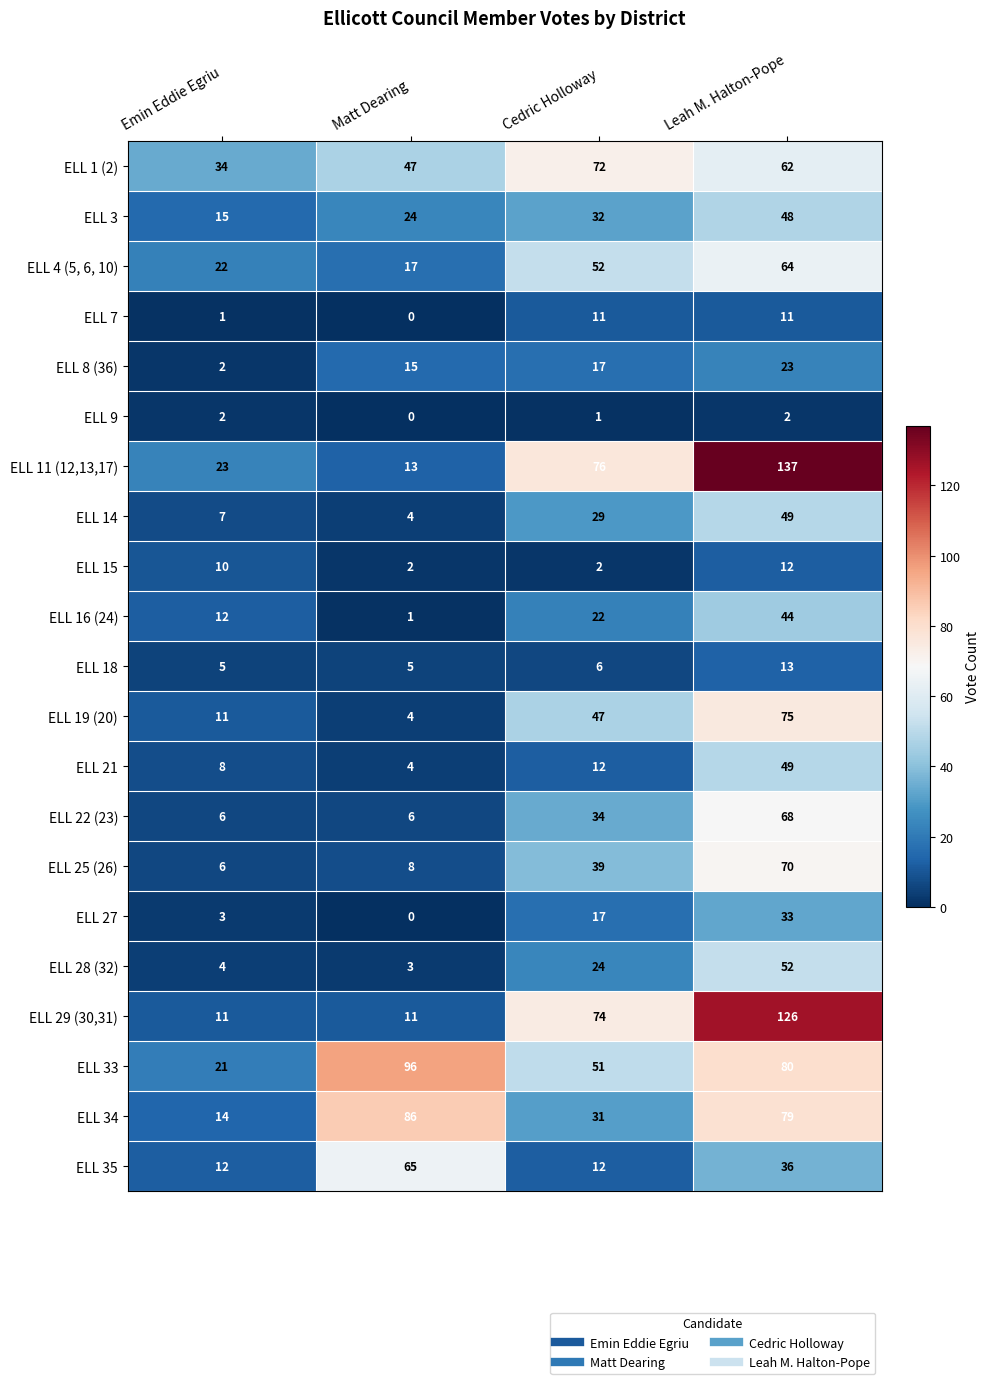

Which series has the largest total across all categories?

ELL 11 (12,13,17)